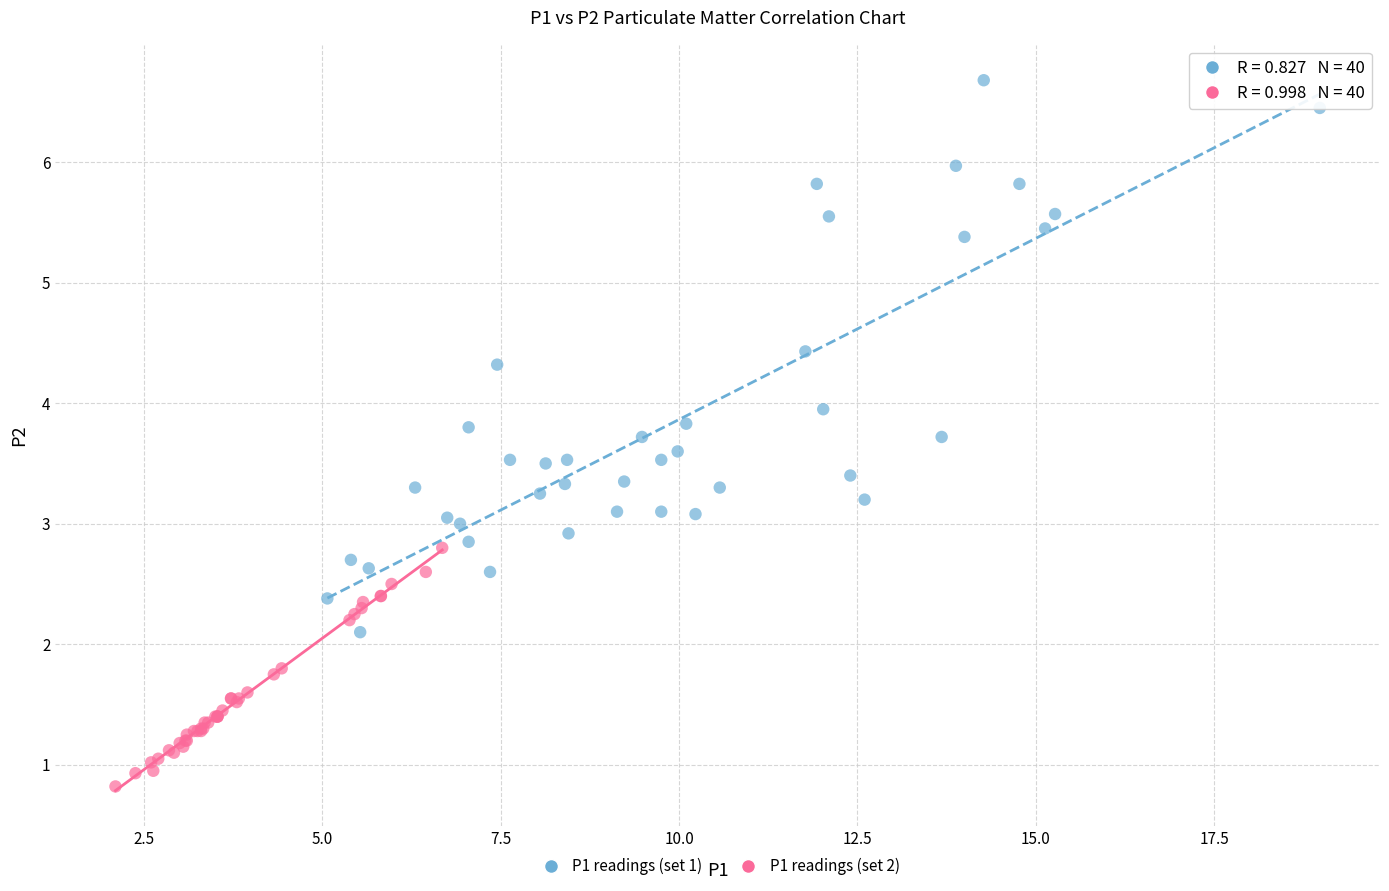

Which series reaches the minimum Y coordinate?

P1 readings (set 2)